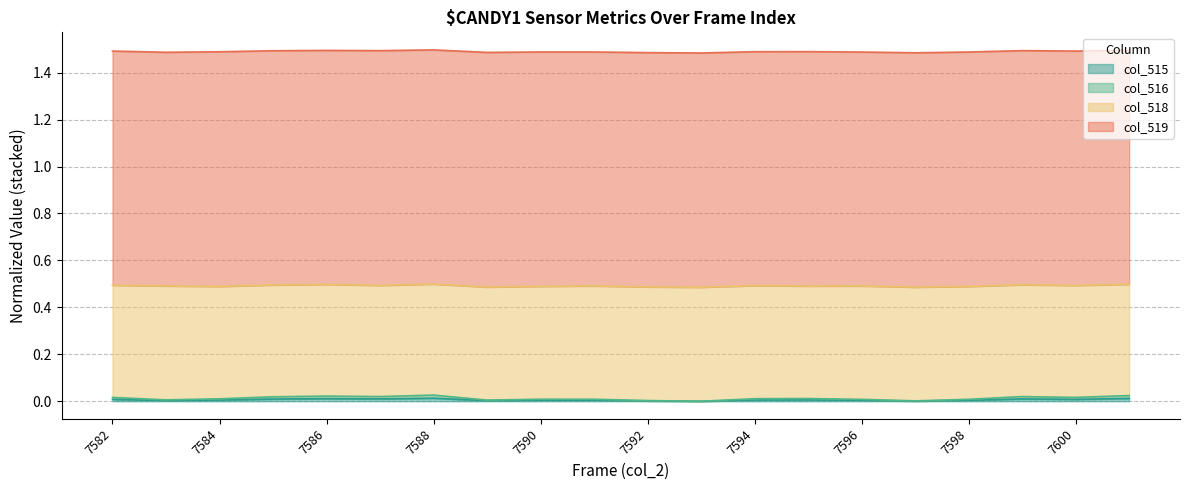

At which category does col_516 reach its first local valley?

7583